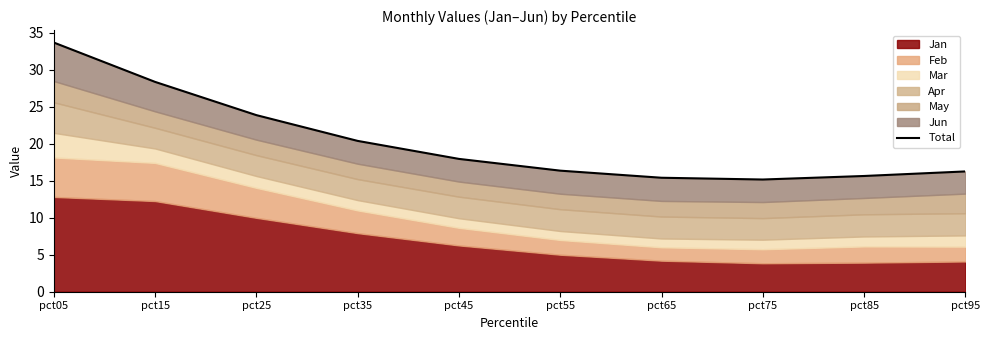

What is the difference between the second highest and minimum values?

13.2